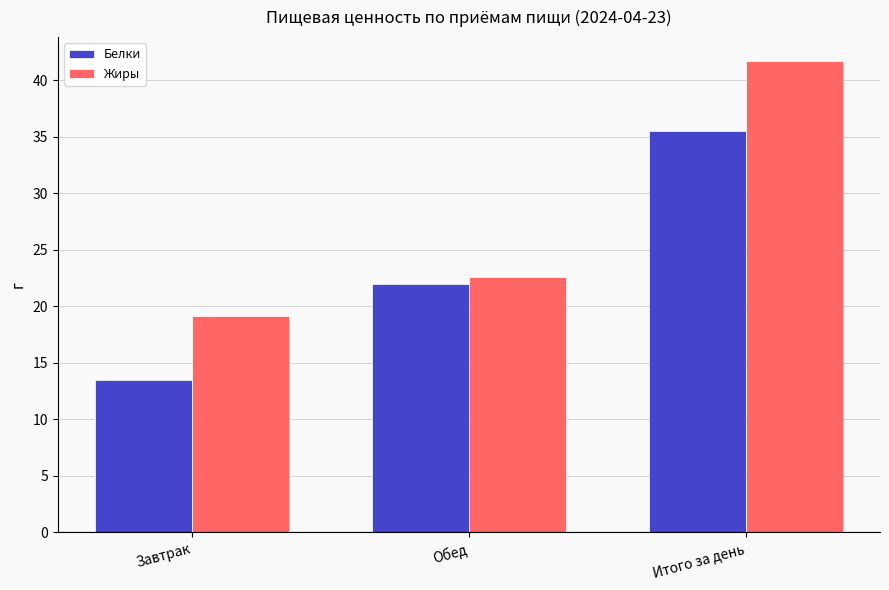

What position from the right is Обед?

2